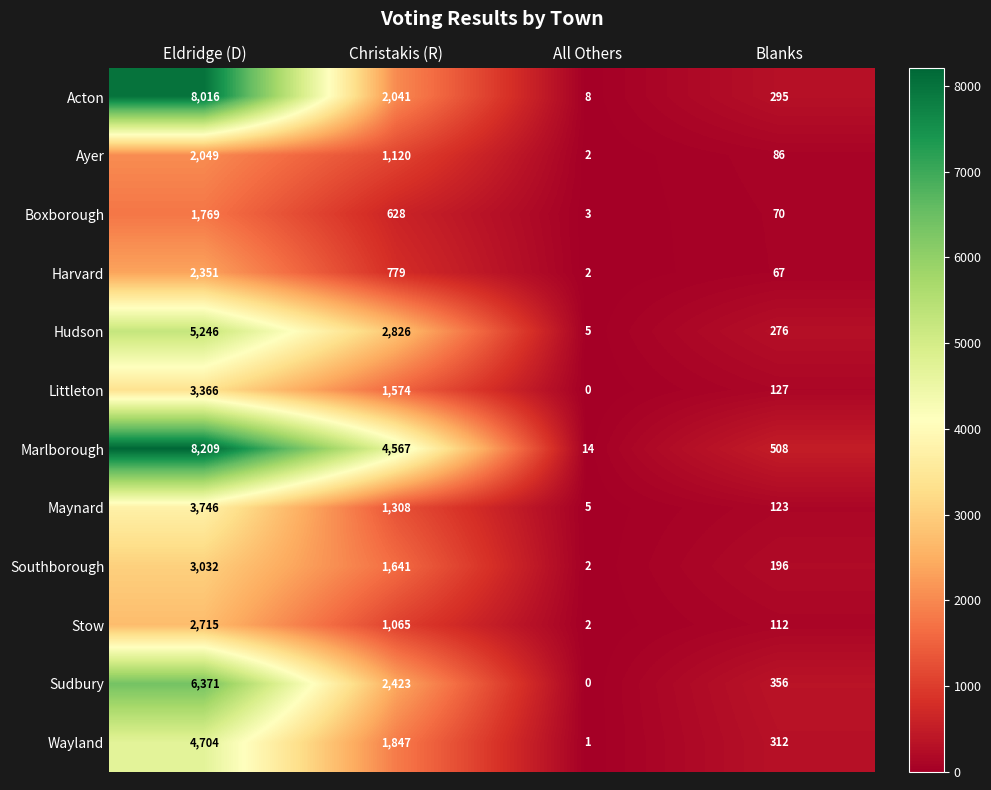

How many data points does each series have?

4